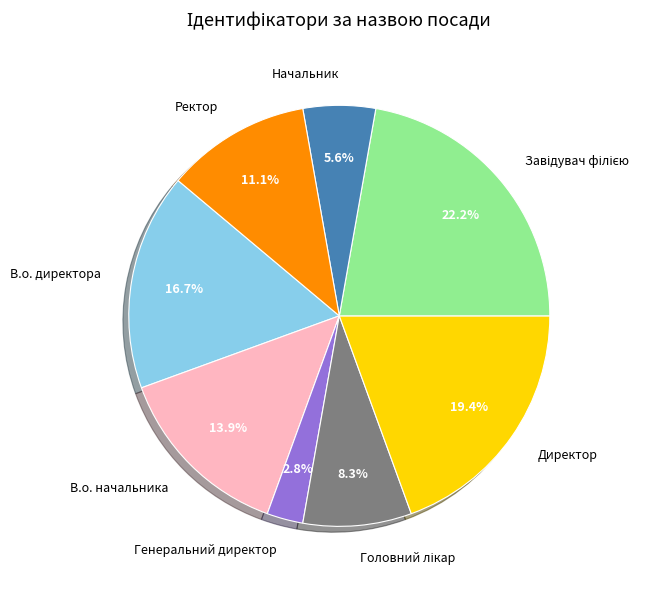

Does any single category account for the majority?

No